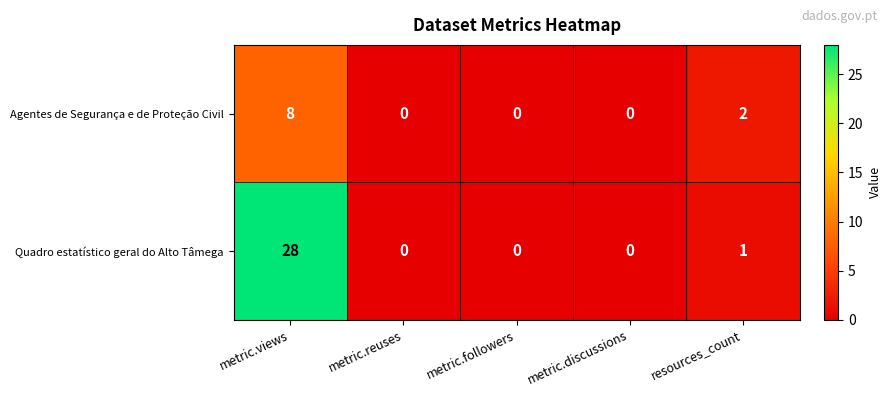

Rank the series by their average value, from highest to lowest.

Quadro estatístico geral do Alto Tâmega, Agentes de Segurança e de Proteção Civil